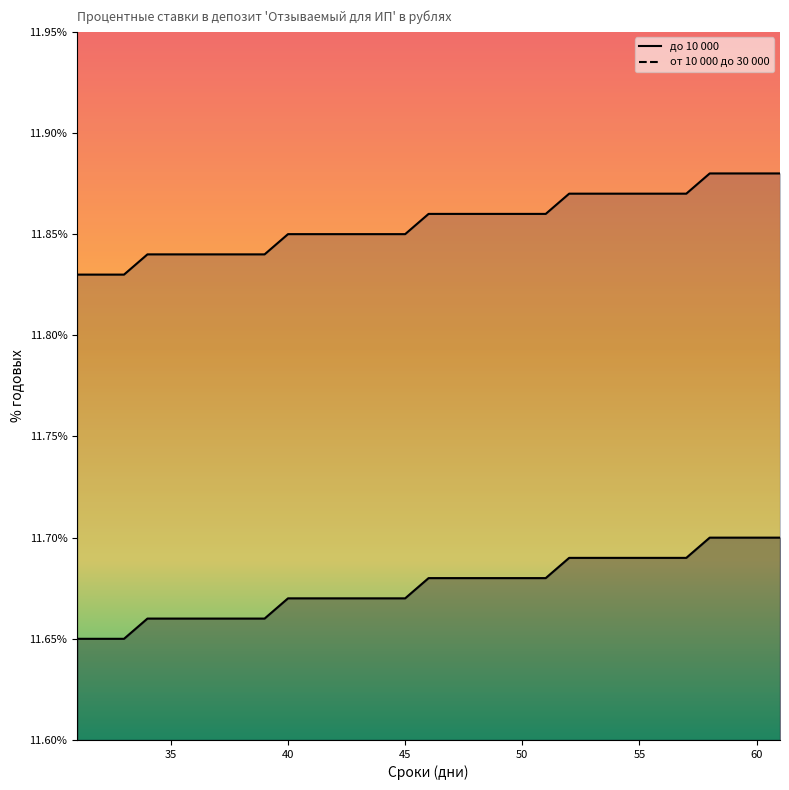

What is the difference between the highest and lowest values at 33?

0.2